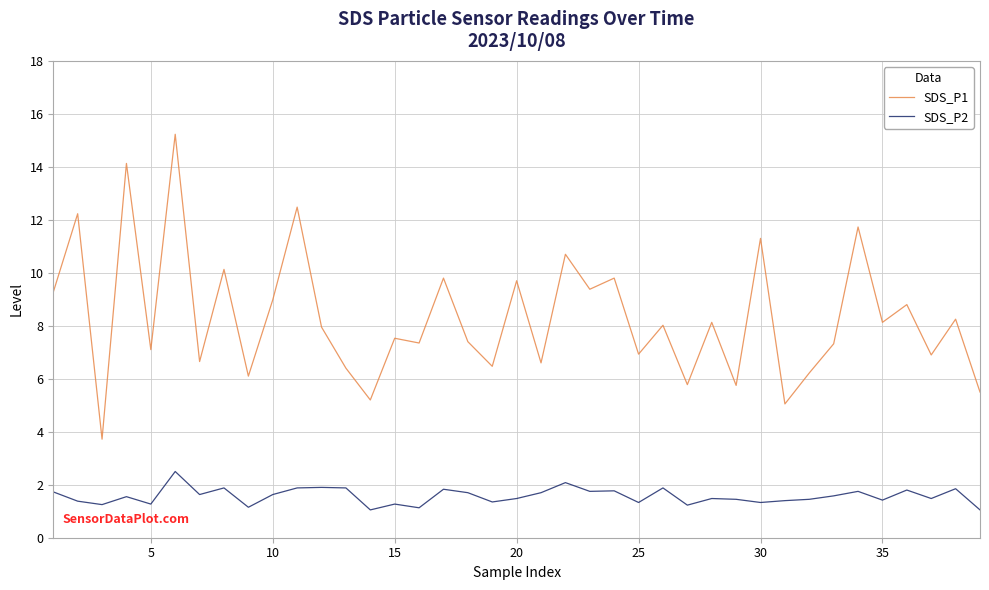

What is the maximum value shown in the chart?

15.2